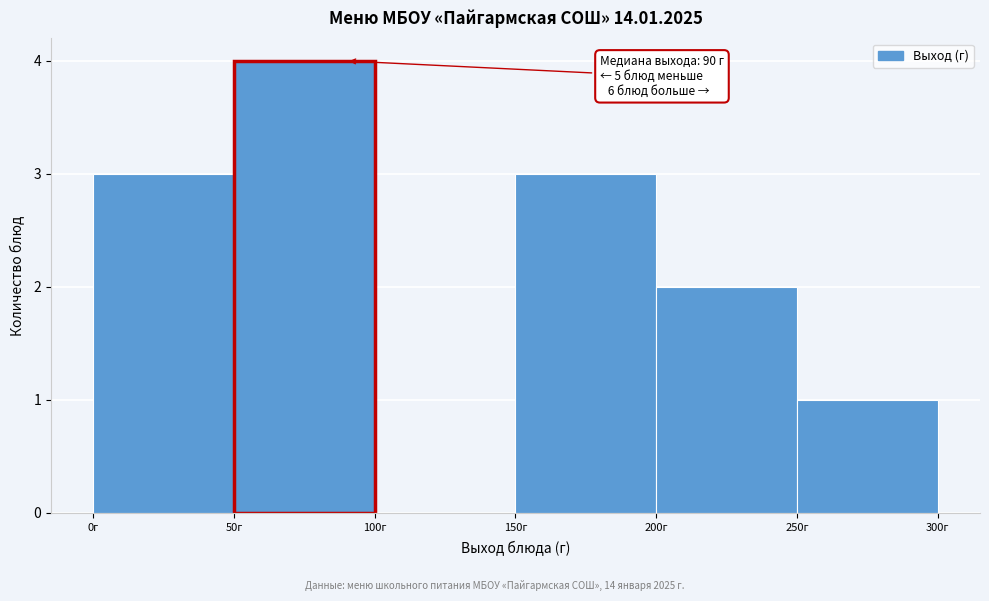

Which range on the x-axis has the tallest bar?

50 to 100